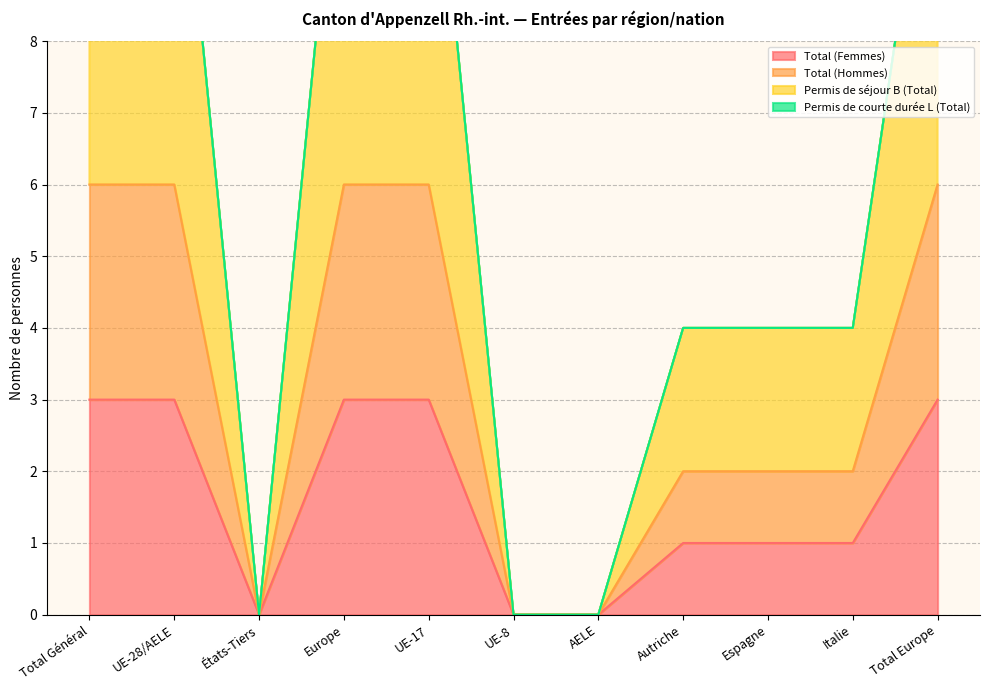

Between AELE and Total Europe, which series saw the biggest shift?

Permis de séjour B (Total)